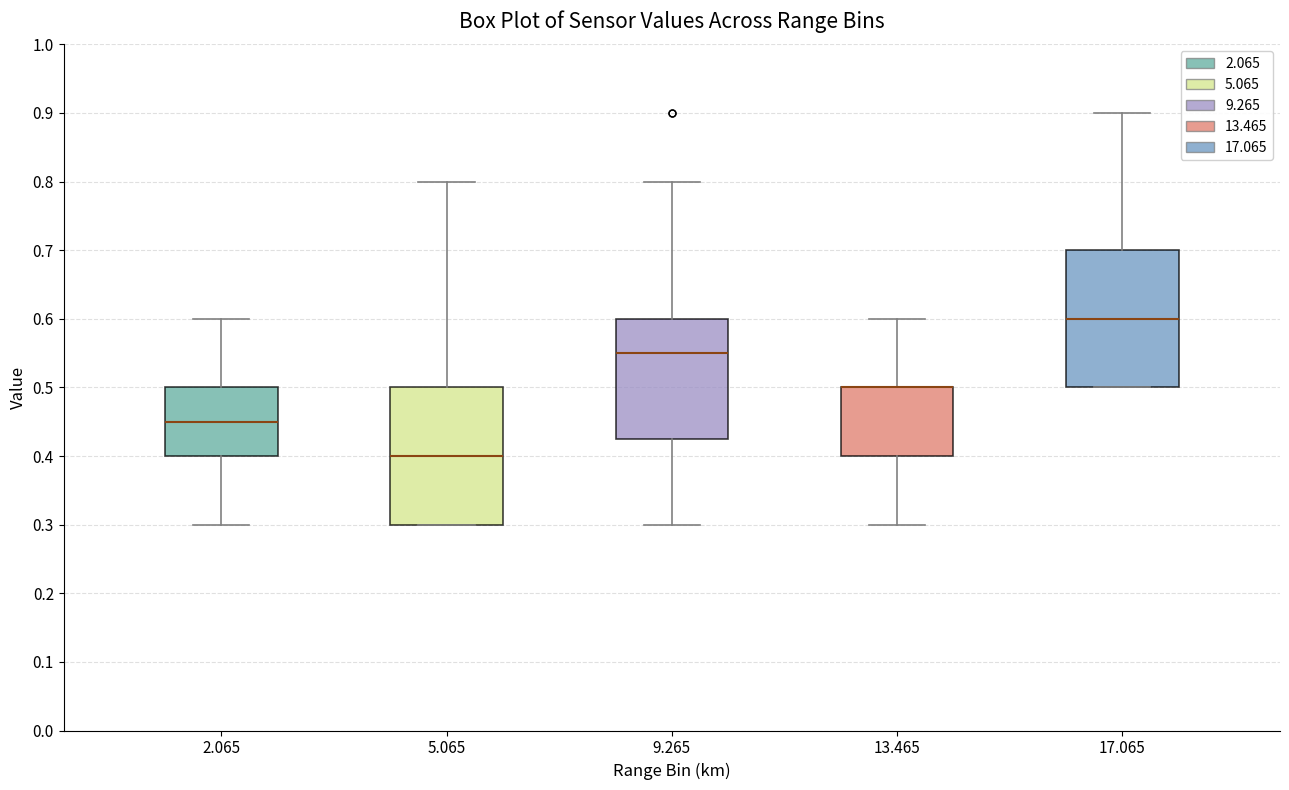

Reading left to right, read every box against the y-axis: the position of its median line, the range the box covers, and the ends of its whiskers. The values are not printed on the chart, so give them approximately, as read against the axis.

2.065: median 0.45, box 0.40 to 0.50, whiskers 0.30 to 0.60
5.065: median 0.40, box 0.30 to 0.50, whiskers 0.30 to 0.80
9.265: median 0.55, box 0.43 to 0.60, whiskers 0.30 to 0.80
13.465: median 0.50 (drawn on the box's upper edge), box 0.40 to 0.50, whiskers 0.30 to 0.60
17.065: median 0.60, box 0.50 to 0.70, whiskers 0.50 to 0.90